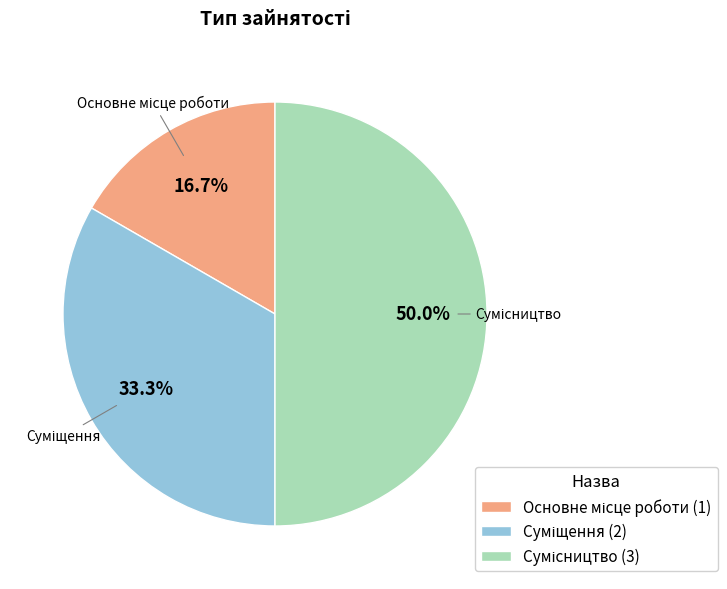

How many segments does this pie chart have?

3